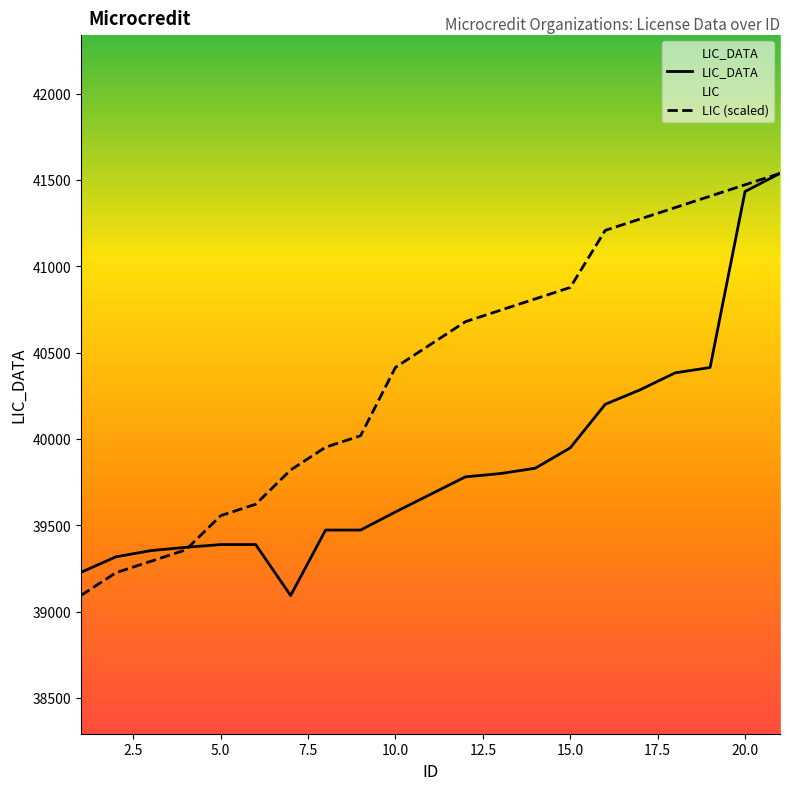

What is the spread (max minus min) of values at 1?

134.0